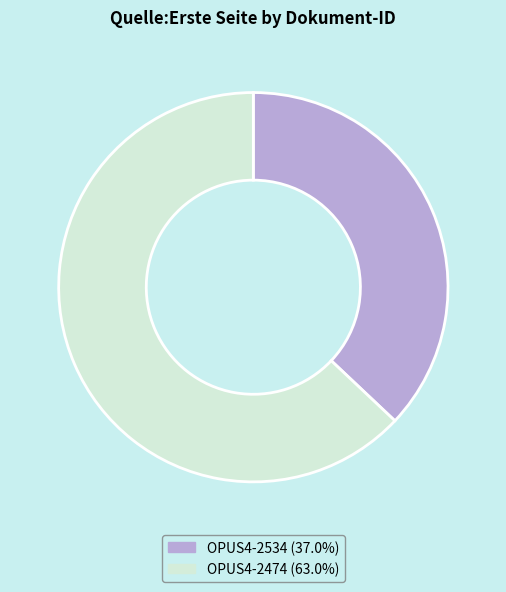

The OPUS4-2534 slice represents 43% of the pie. True or false?

False